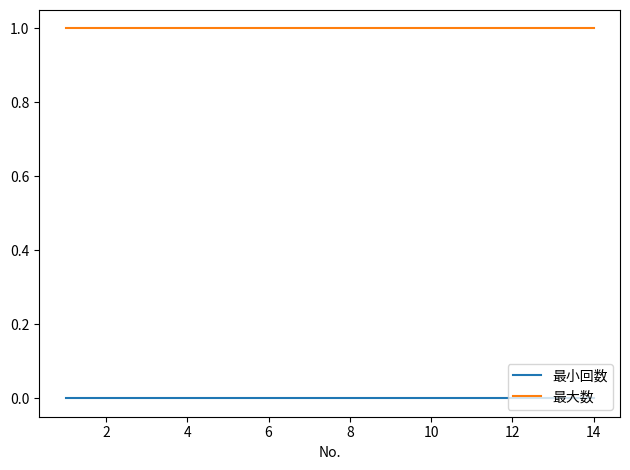

Which series has the largest total across all categories?

最大数